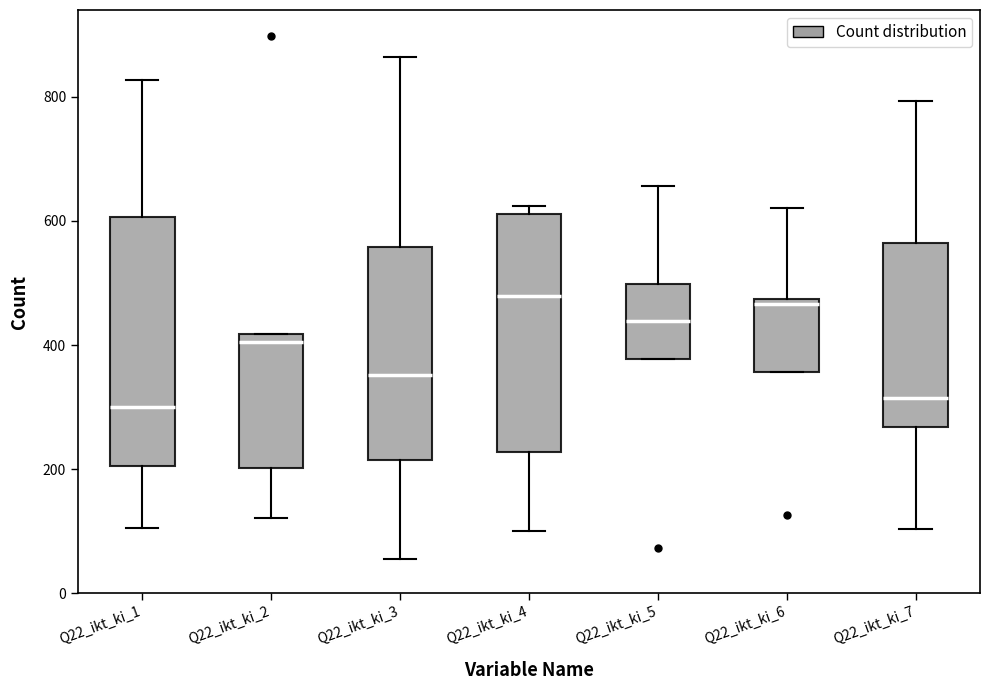

Where does the upper whisker of the box for Q22_ikt_ki_5 end on the y-axis? The values are not printed on the chart, so give them approximately, as read against the axis.

660